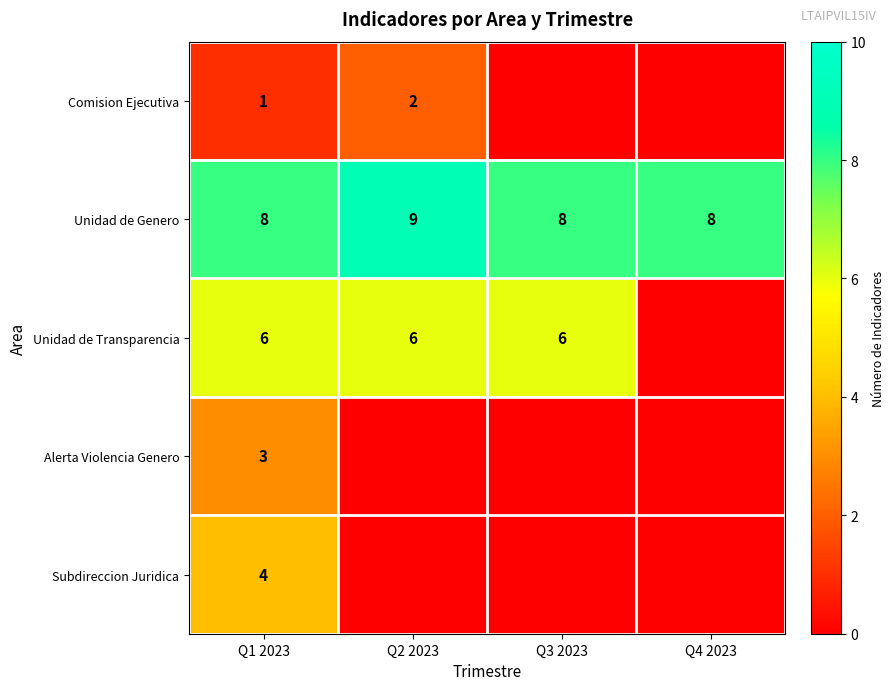

At Q1 2023, list the series in order from smallest to largest.

Comision Ejecutiva, Alerta Violencia Genero, Subdireccion Juridica, Unidad de Transparencia, Unidad de Genero